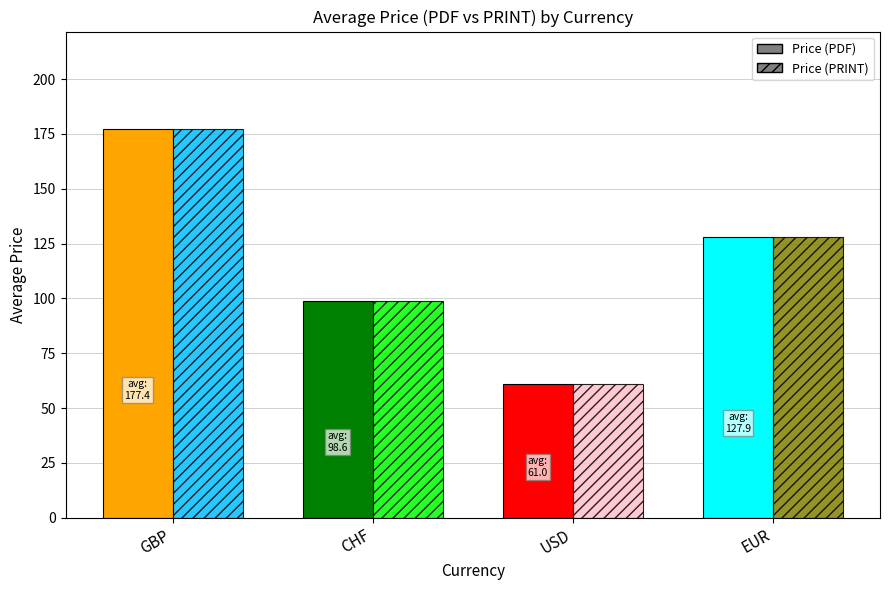

Is it true that Price (PRINT) equals 127.9 at EUR?

True